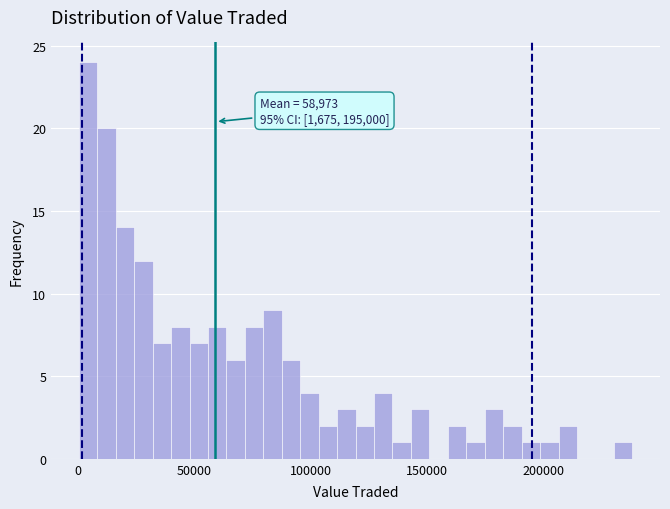

Read against the x-axis, roughly where is the centre of the tallest bar?

5000